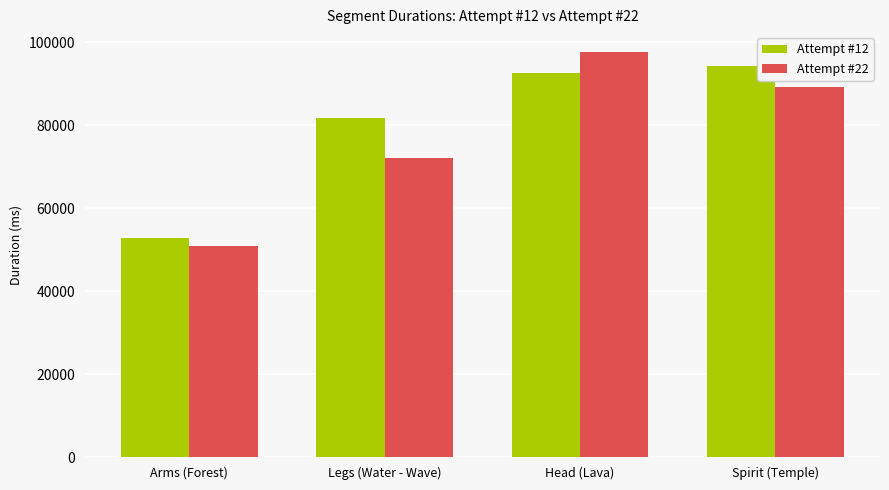

How many groups of bars are there?

4